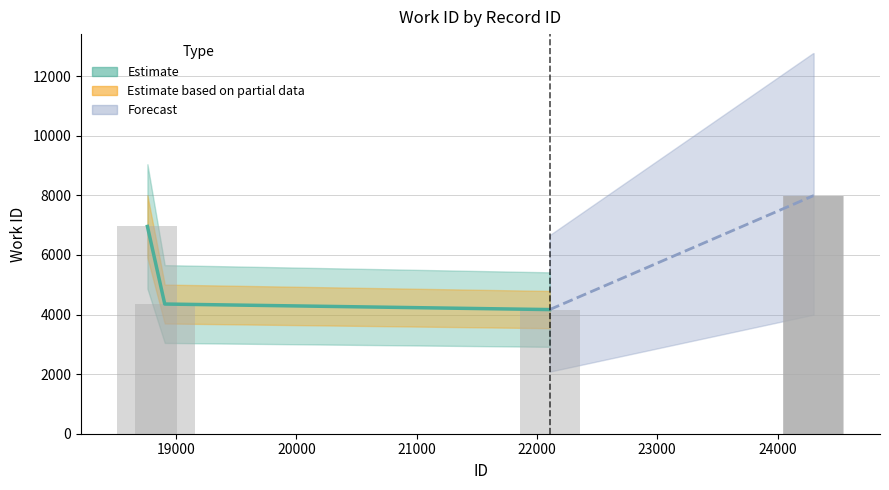

True or false: the data shows 5836 at 18906.

False